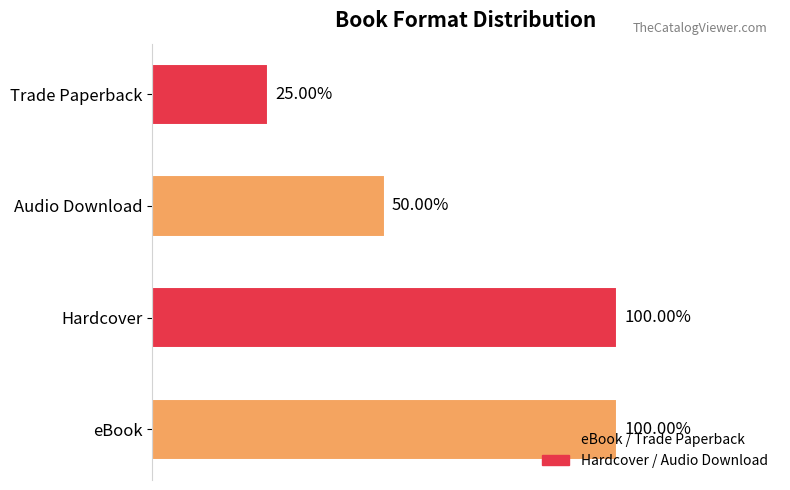

Are the bars horizontal?

Yes